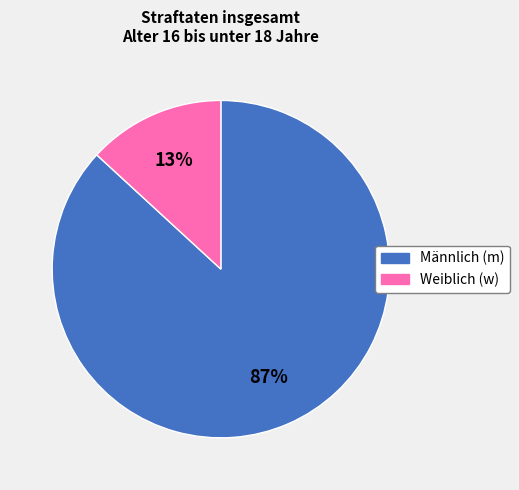

Count the number of slices in the pie.

2